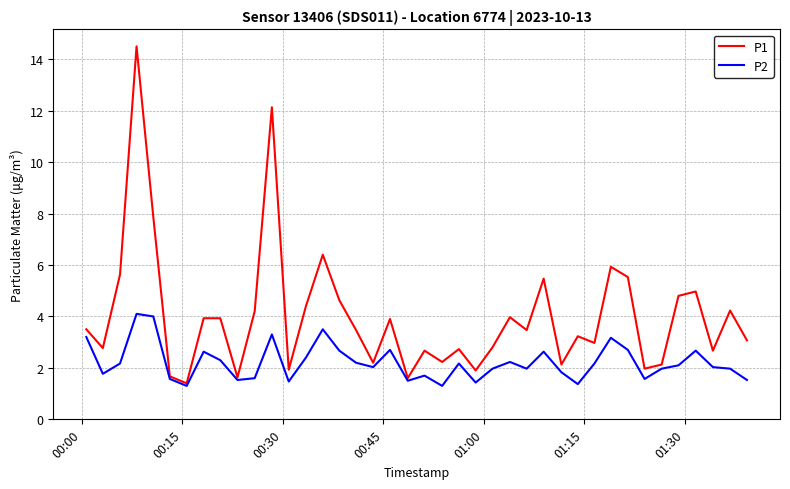

Rank the series by their maximum value, from lowest to highest.

P2, P1